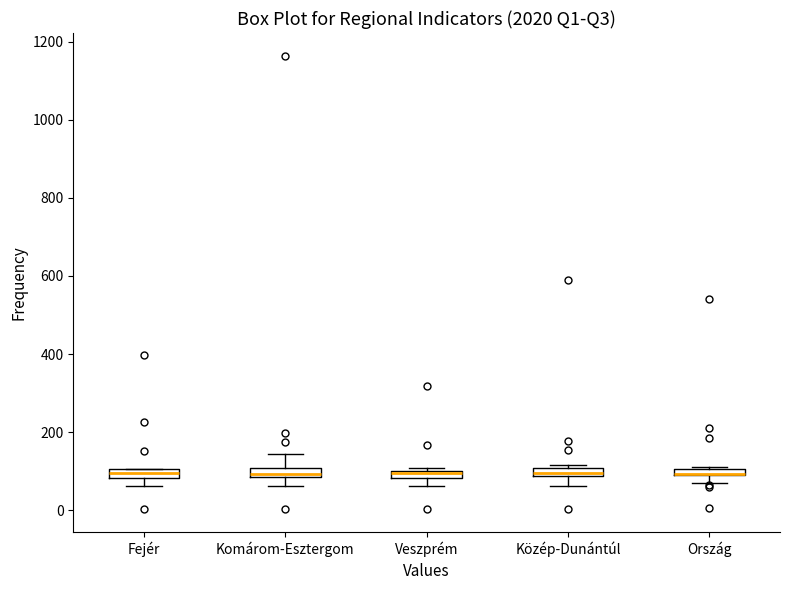

Where is the lower edge of the box for Komárom-Esztergom on the y-axis? The values are not printed on the chart, so give them approximately, as read against the axis.

80